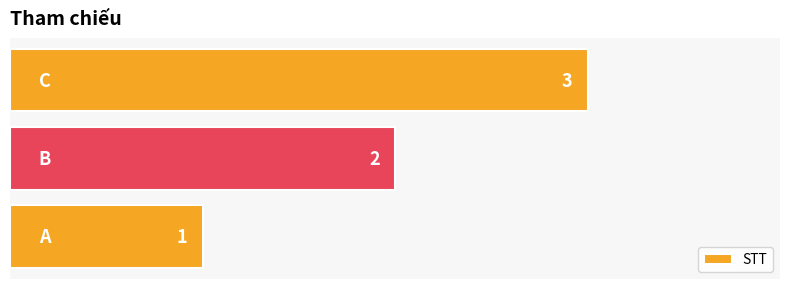

How many values are between 1 and 3?

3